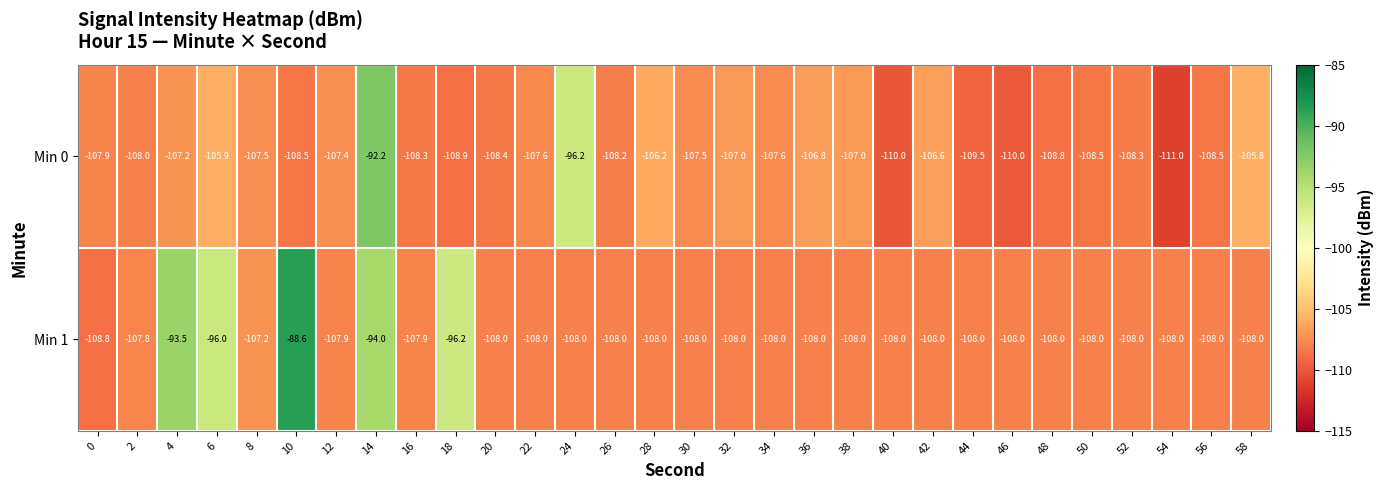

Rank the series by their maximum value, from highest to lowest.

Min 1, Min 0